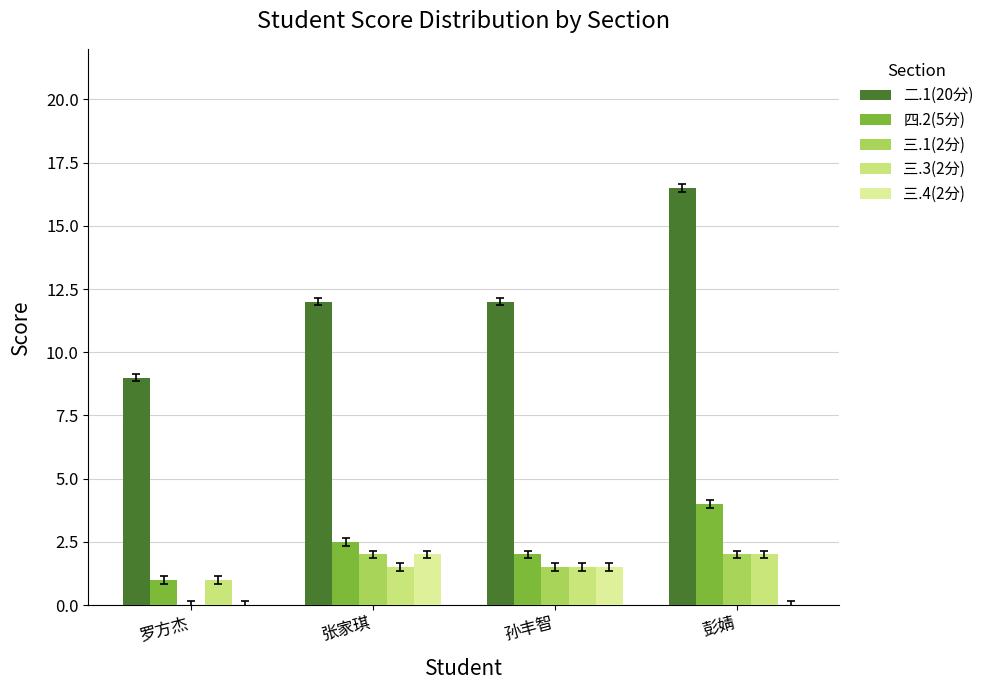

How many data points does each series have?

4